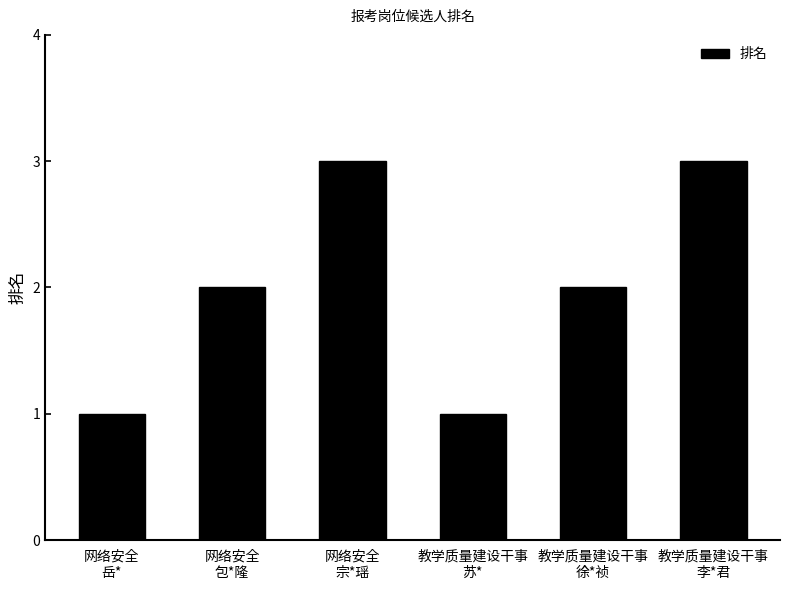

What is the value of the 5th bar from the left?

2